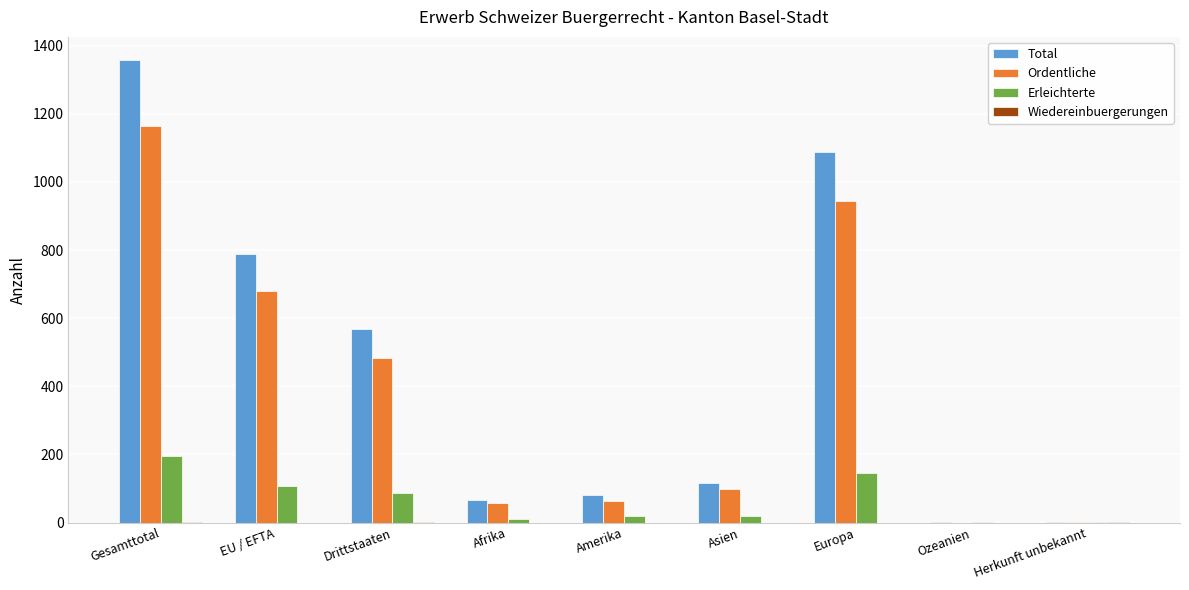

At which category is the sum across all series the highest?

Gesamttotal